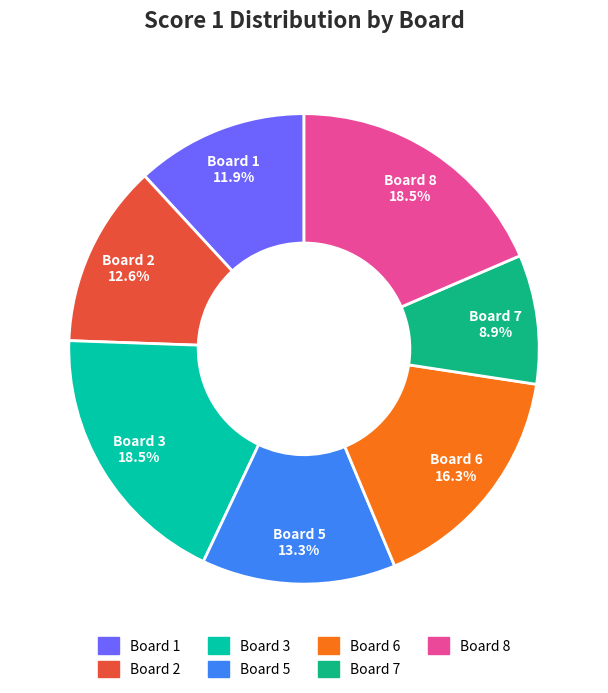

Is there any slice that represents more than half of the pie?

No